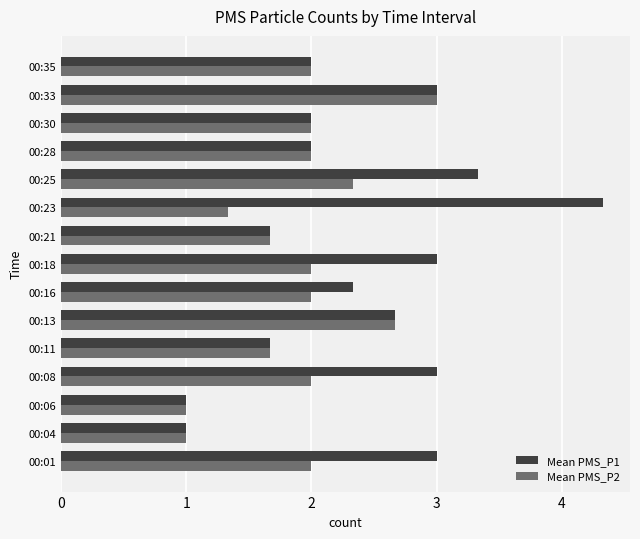

The value of Mean PMS_P2 at 00:18 is 2.0. True or false?

True